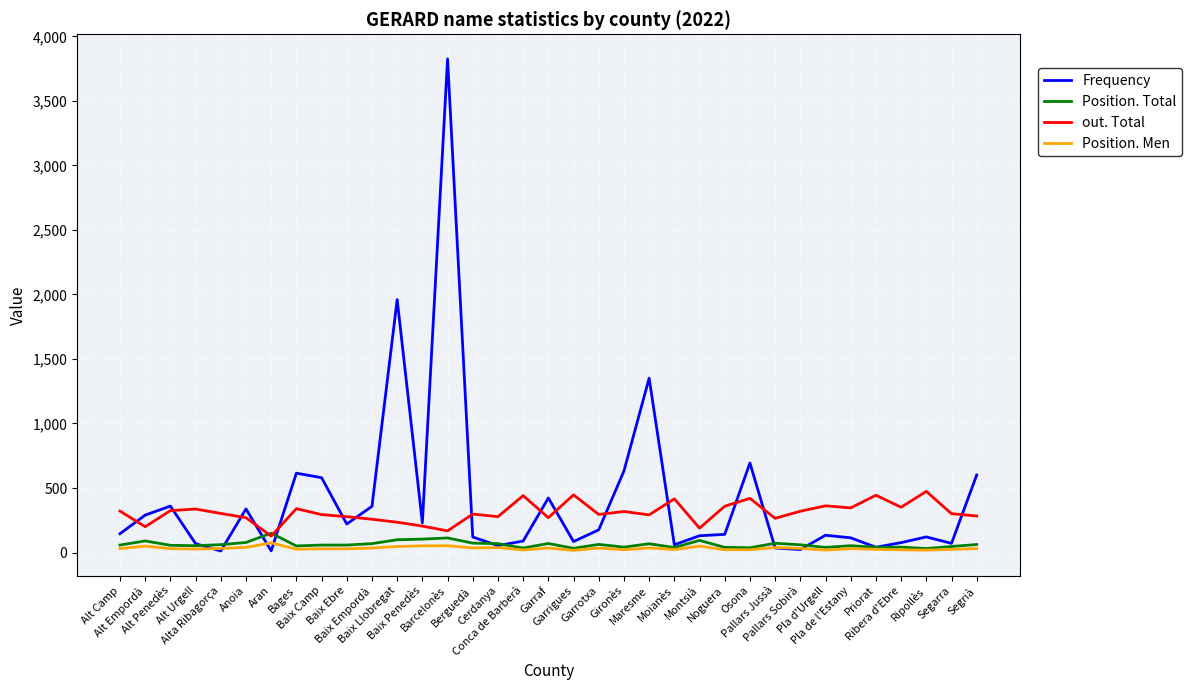

Which series has the widest spread of values?

Frequency